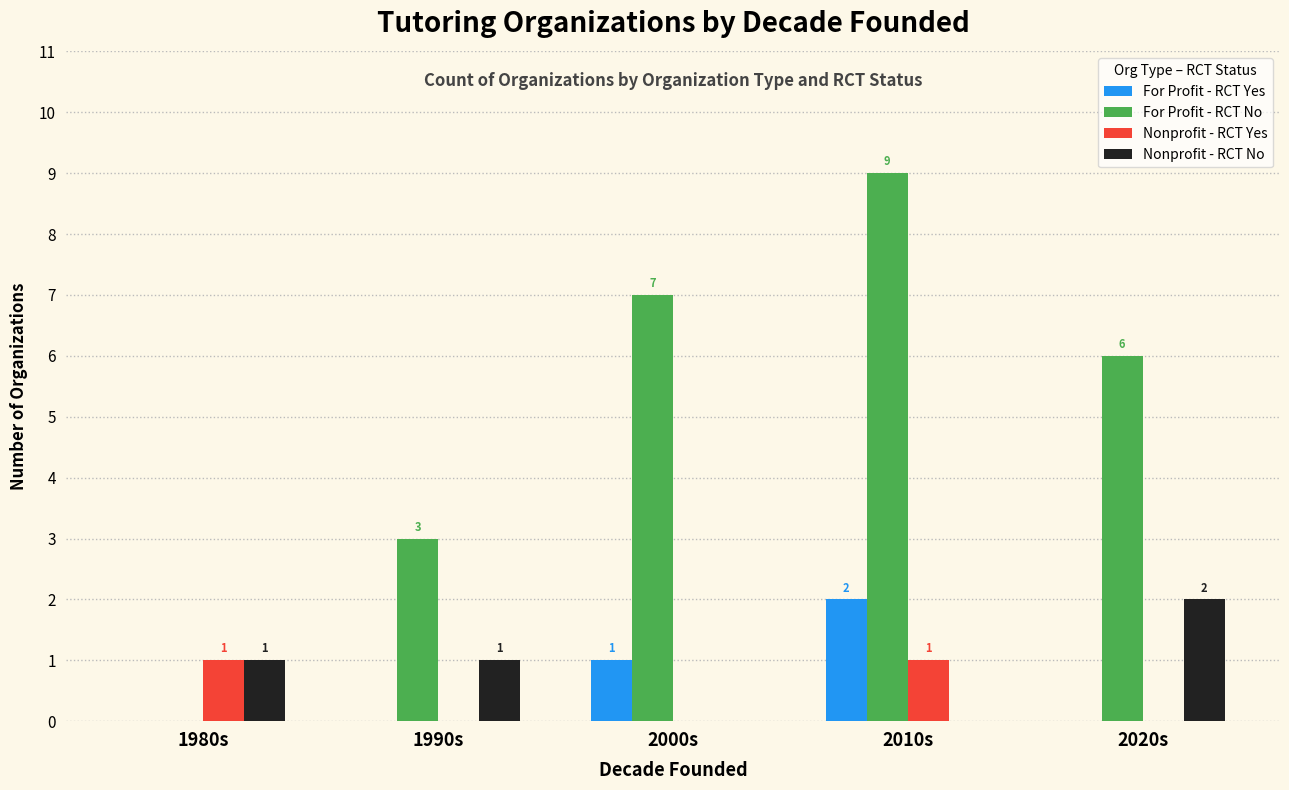

How many For Profit - RCT Yes values are between 0 and 1?

4